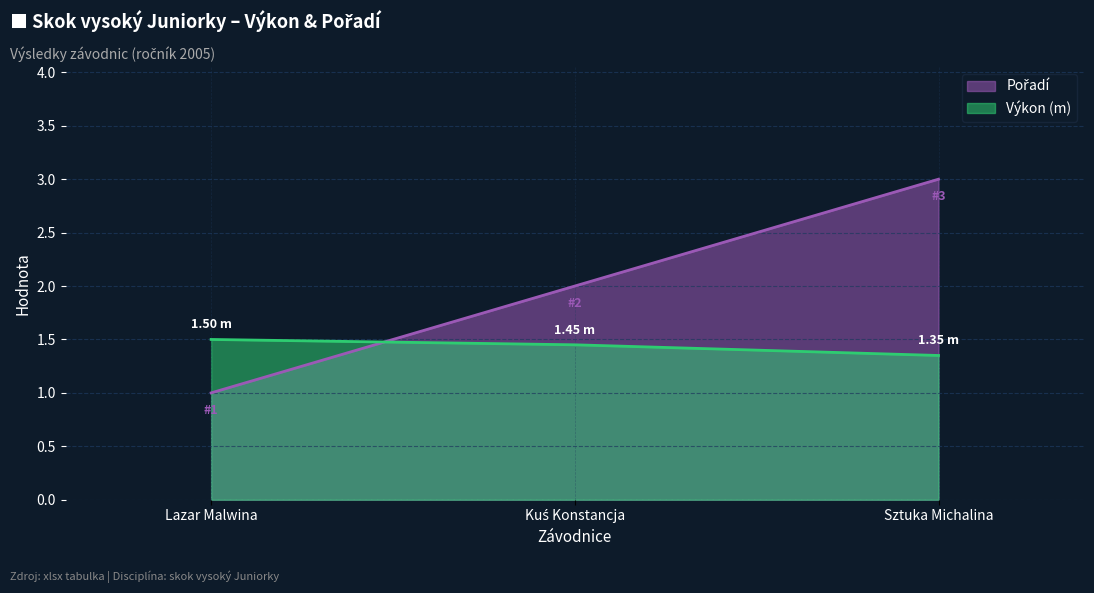

What is the label of the 3rd point from the right?

Lazar Malwina